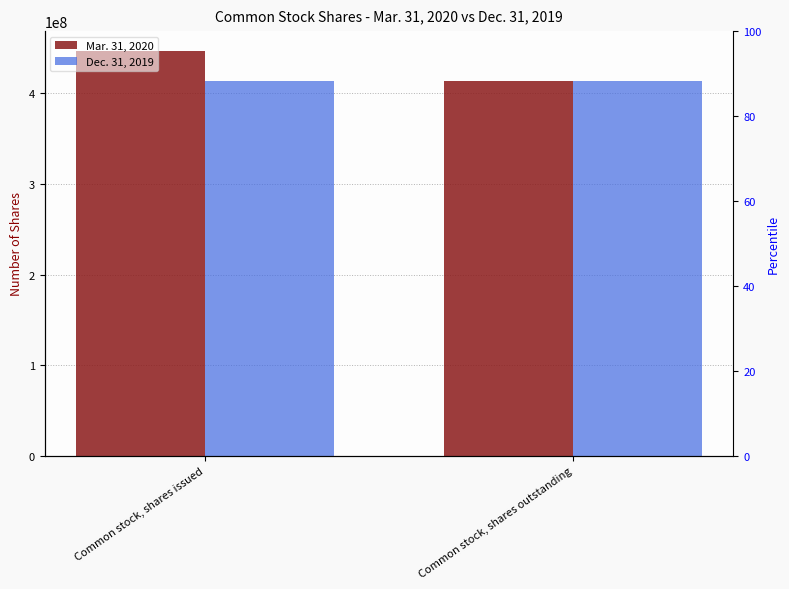

What is the value of the Dec. 31, 2019 bar at the 2nd from the left?

413701289